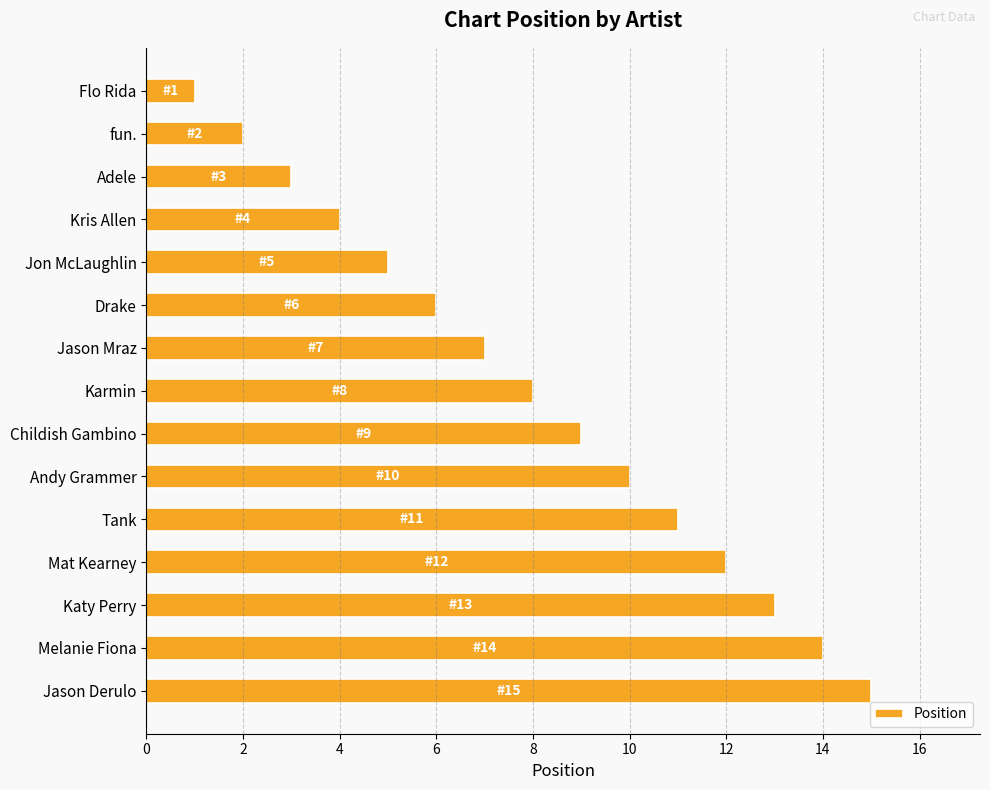

How many values are below 8?

7